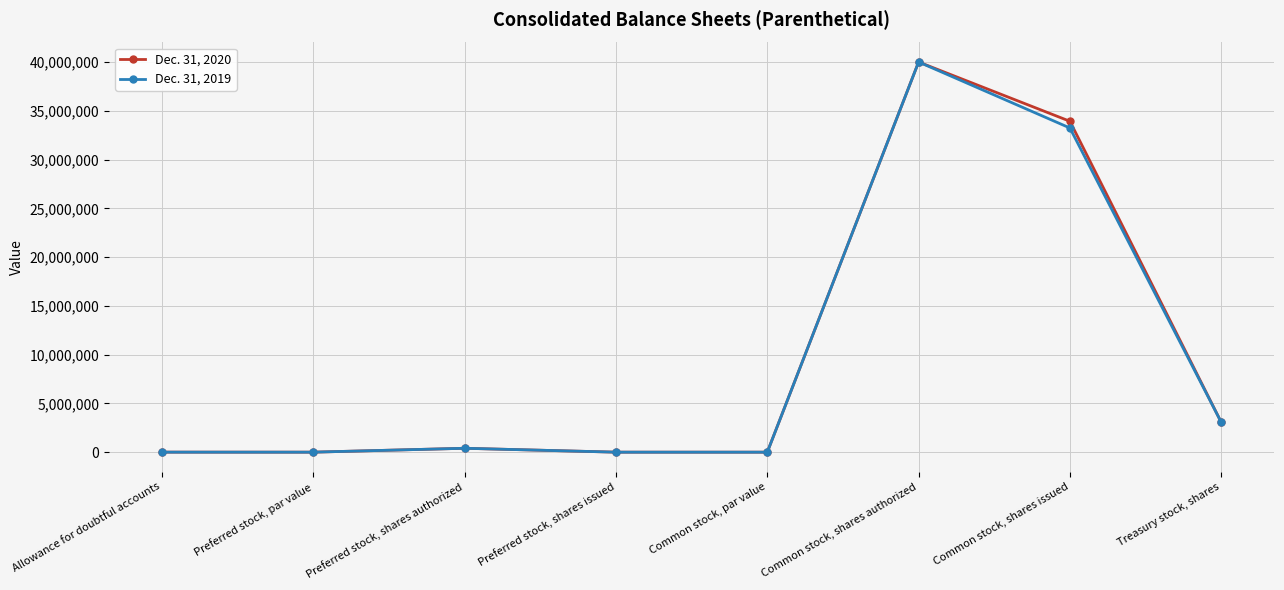

What is the maximum value shown in the chart?

40000000